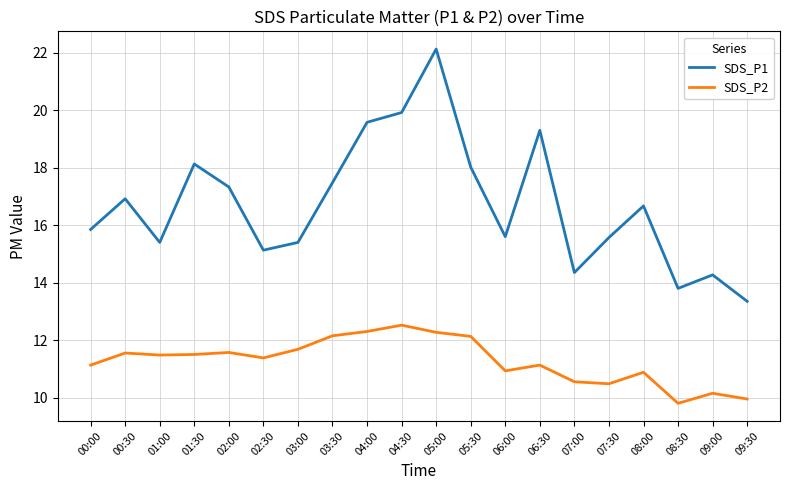

List the series in order of their overall mean, lowest first.

SDS_P2, SDS_P1